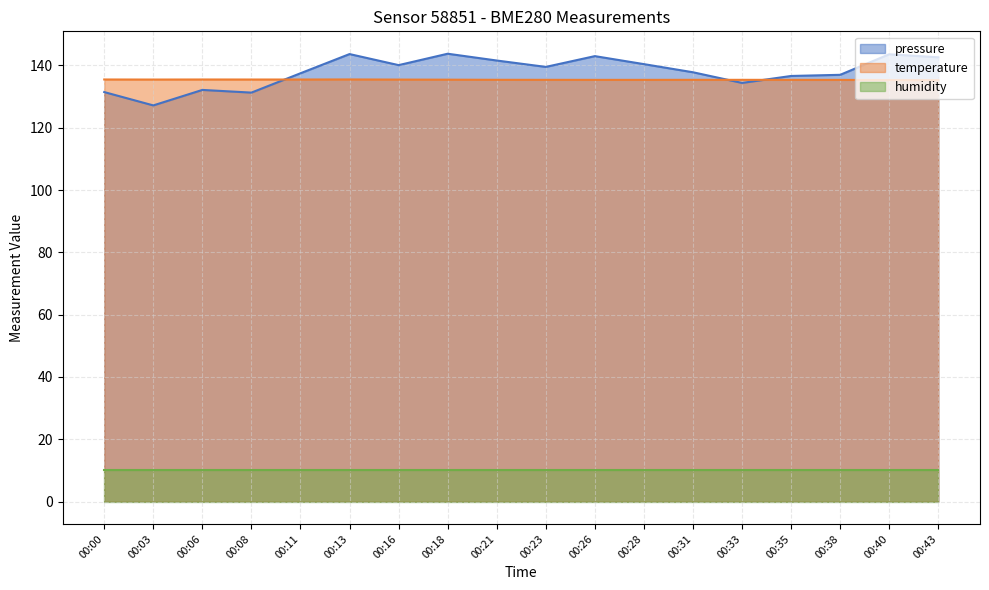

Where do temperature and pressure first cross each other?

00:08 and 00:11